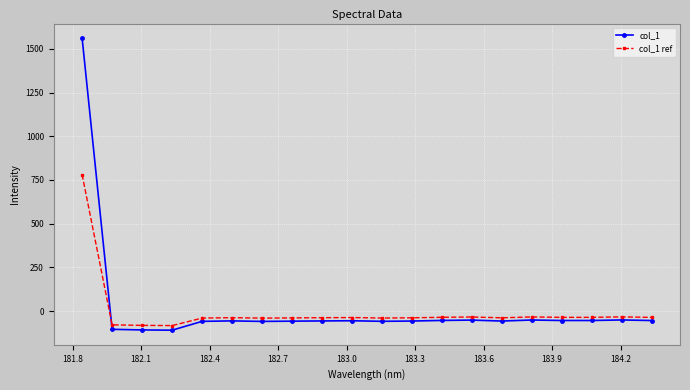

What is the value of the col_1 point at the 20th from the left?

-53.7